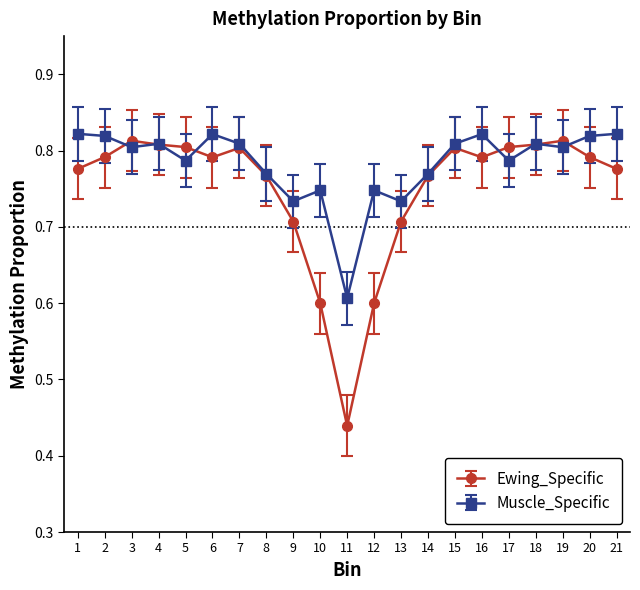

Is this an area chart (filled region under the line)?

No